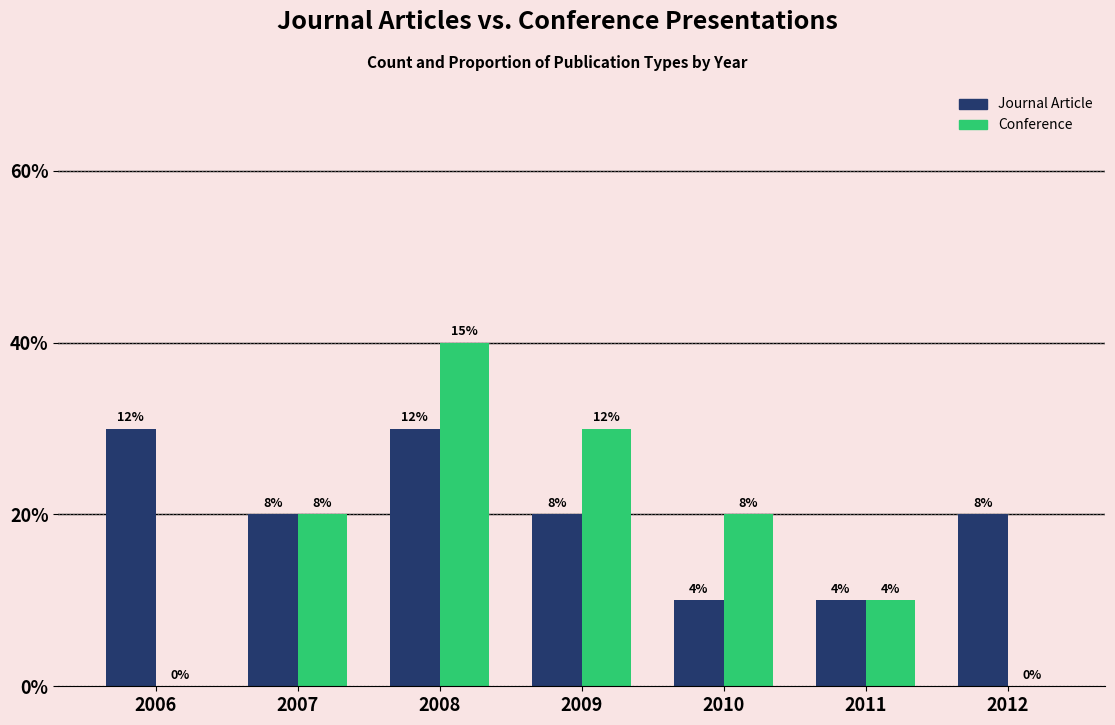

What are all the series names shown in the legend?

Journal Article, Conference